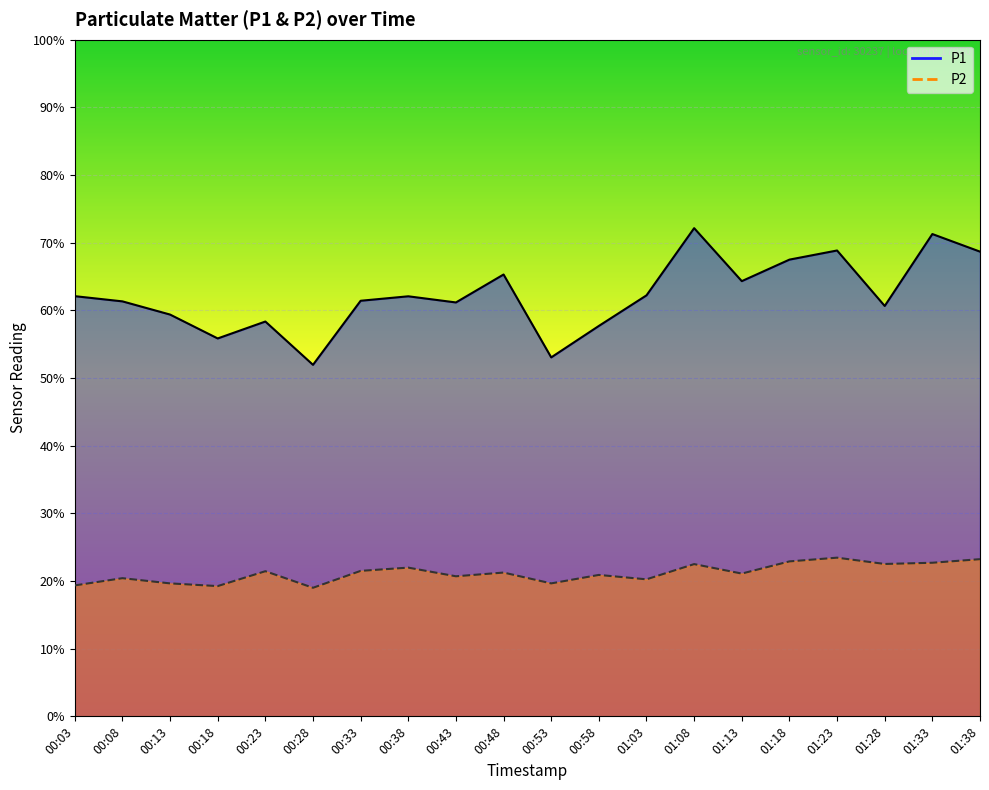

Between 00:58 and 00:08, which is larger?

00:08